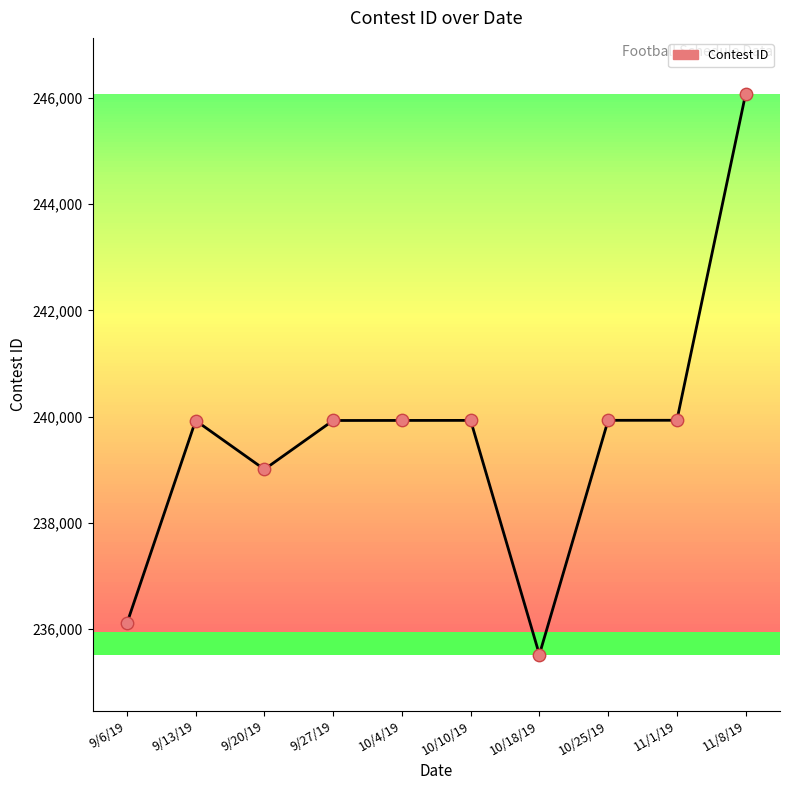

Approximately how many times larger is the value at 9/20/19 compared to 9/13/19?

1.0